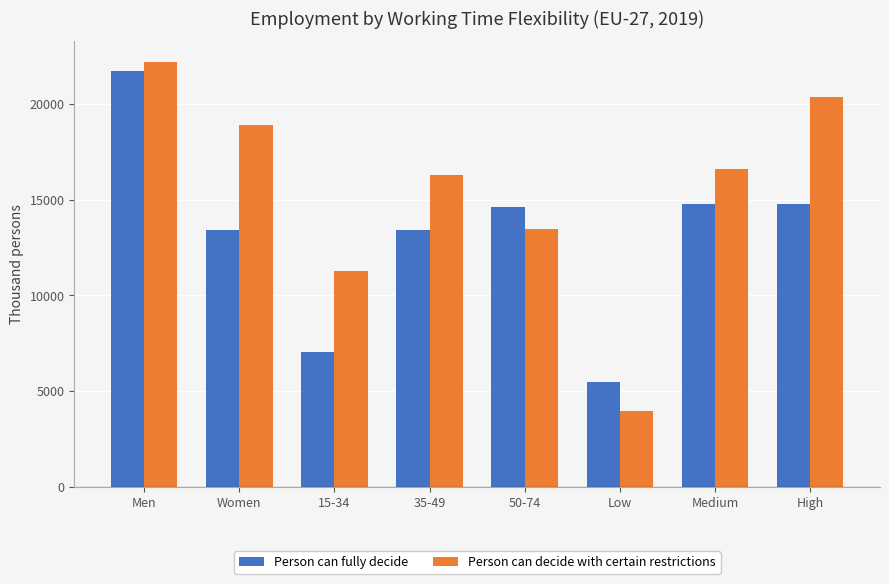

List the series in order of their peak value, lowest first.

Person can fully decide, Person can decide with certain restrictions